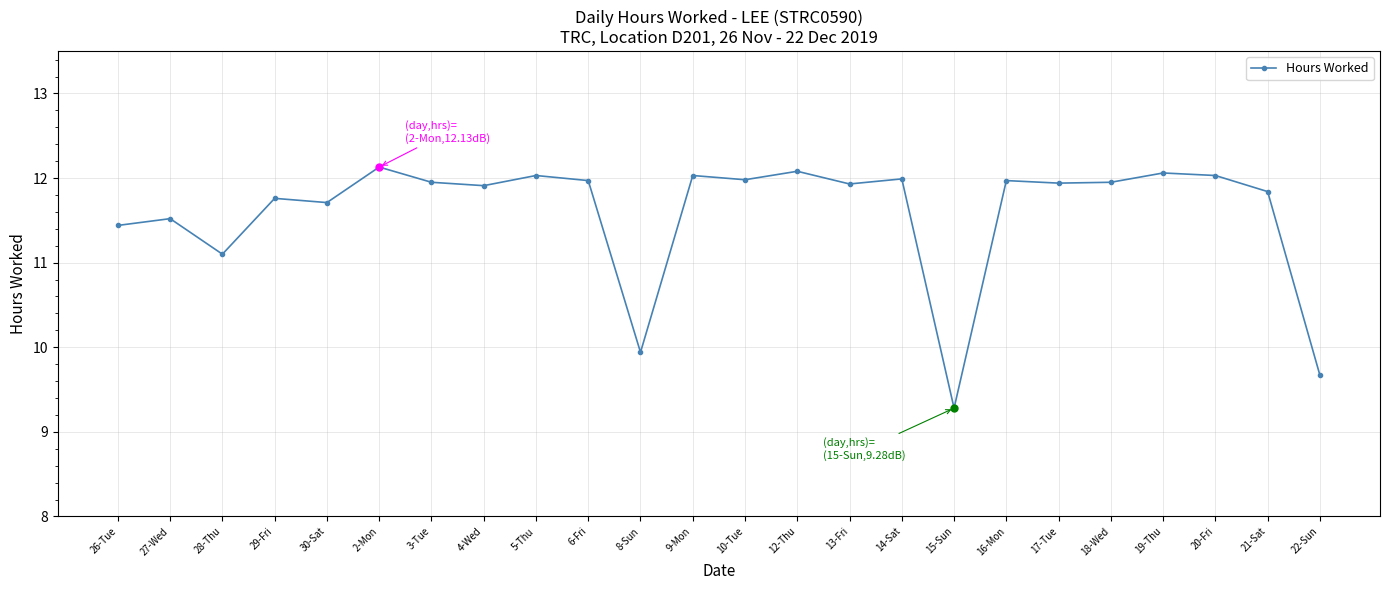

At which category does the data reach its first local valley?

28-Thu